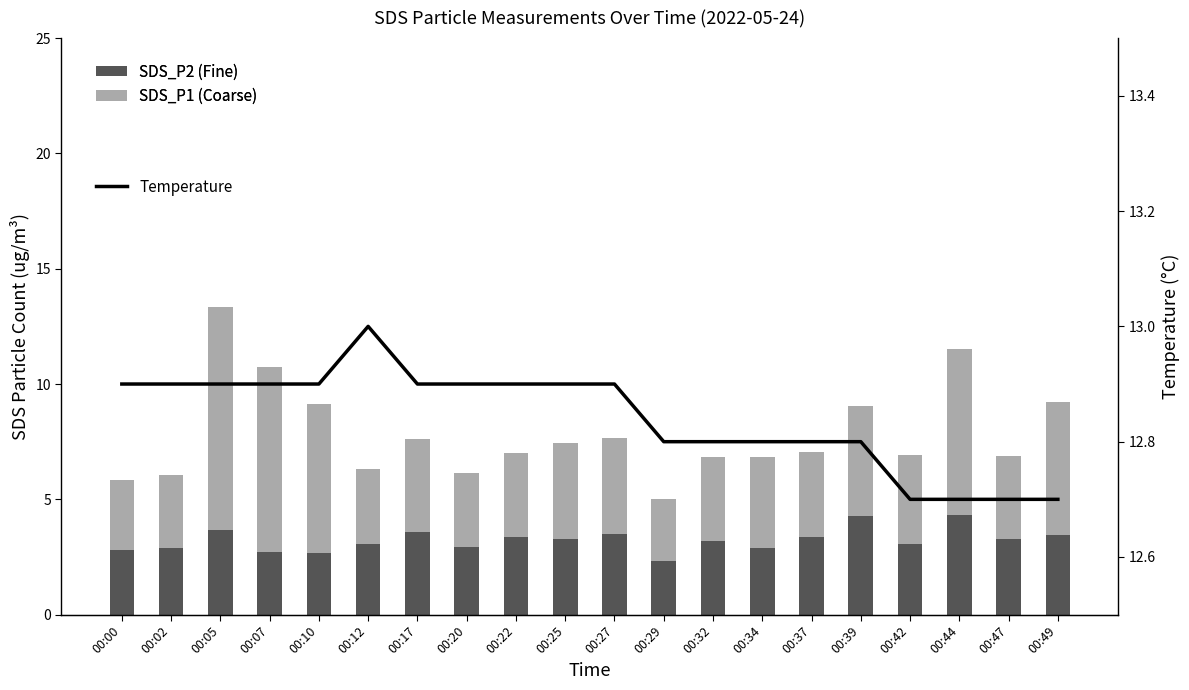

Which series has the largest total across all categories?

Temperature